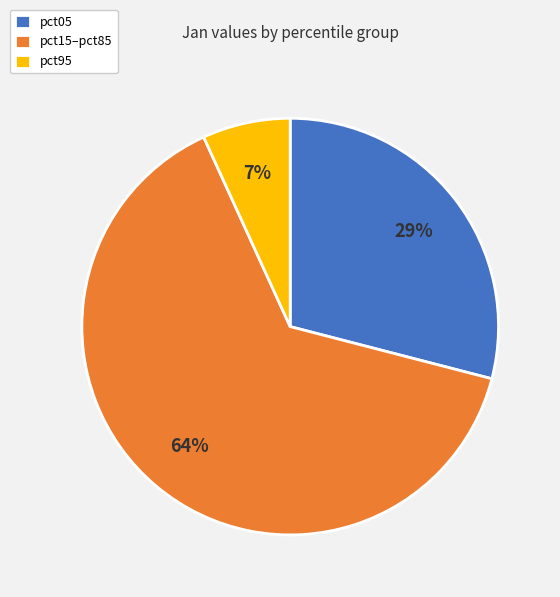

How many slices are in this pie chart?

3